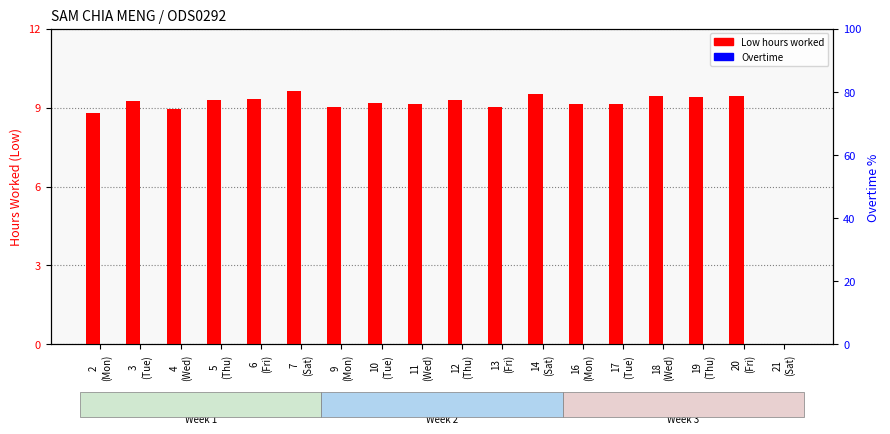

What is the label of the 10th bar from the right?

11
(Wed)